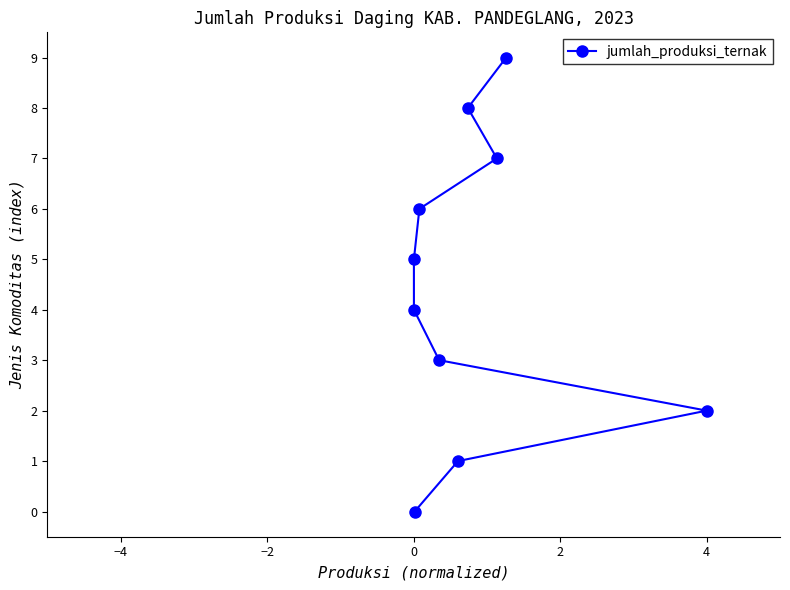

What is the maximum value shown in the chart?

9